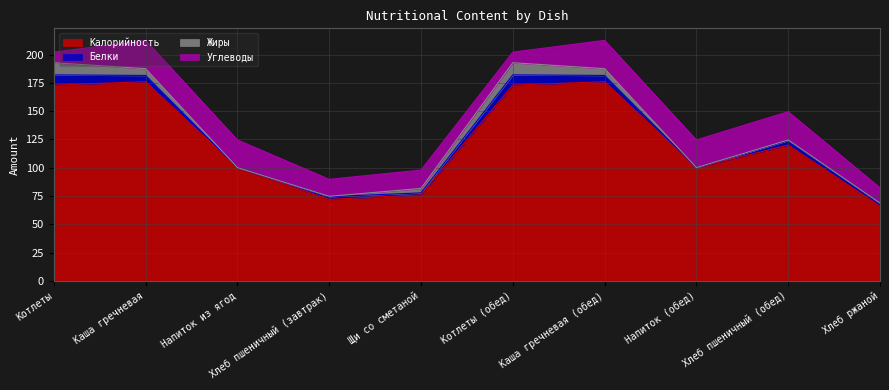

Is the value of Углеводы at Хлеб пшеничный (обед) greater than the value of Калорийность at Хлеб ржаной?

No